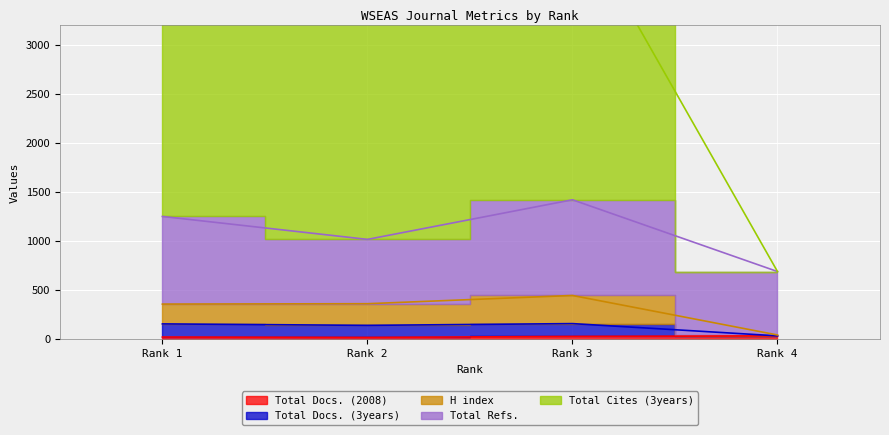

What is the maximum value shown in the chart?

4371